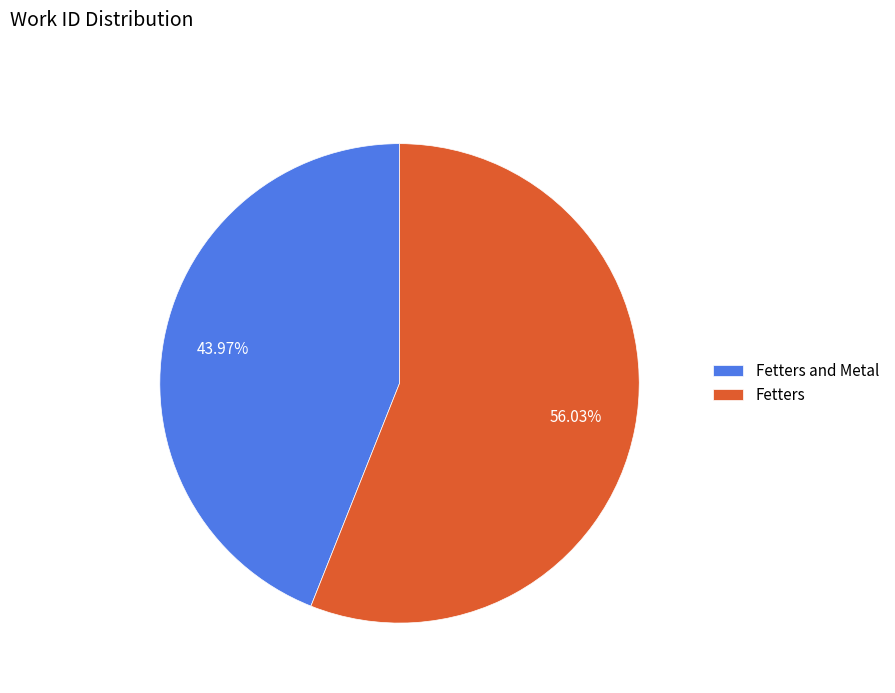

To the nearest percent, what is the difference between the Fetters and Fetters and Metal slice percentages?

12%